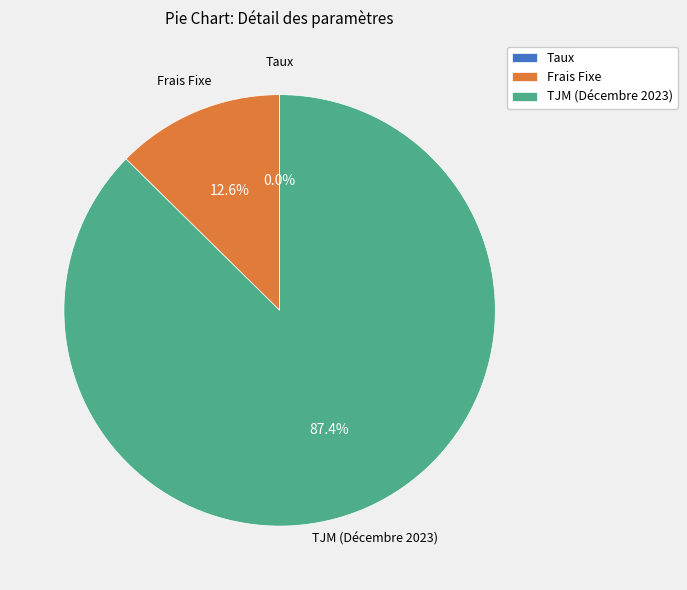

Which has a higher value, TJM (Décembre 2023) or Frais Fixe?

TJM (Décembre 2023)